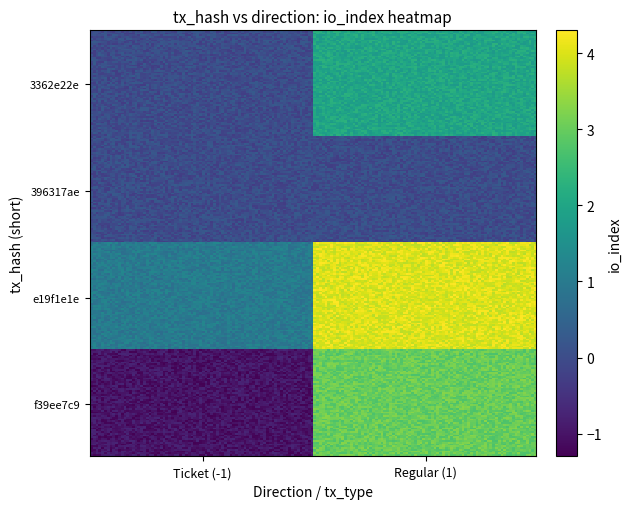

At which category is the sum across all series the highest?

Regular (1)